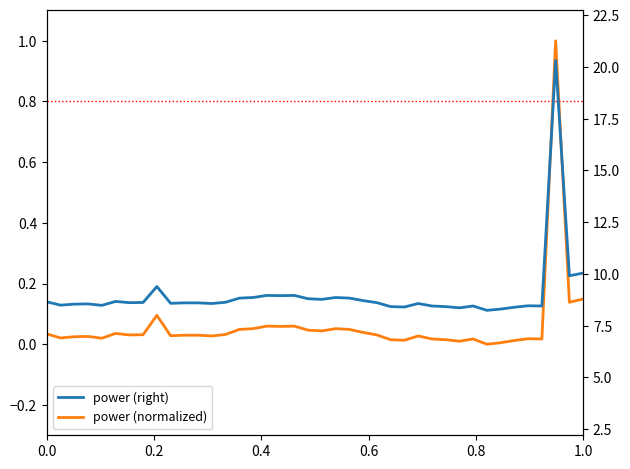

Is the value of power (normalized) at 19 greater than the value of power (right) at 19?

No